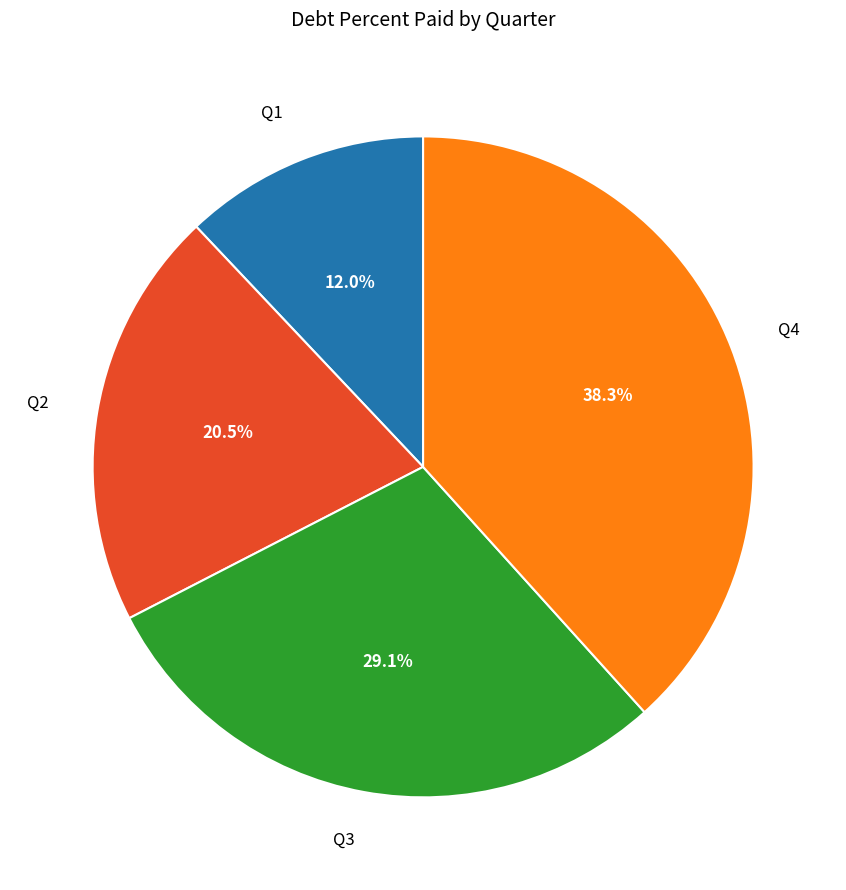

Is there any slice that represents more than half of the pie?

No